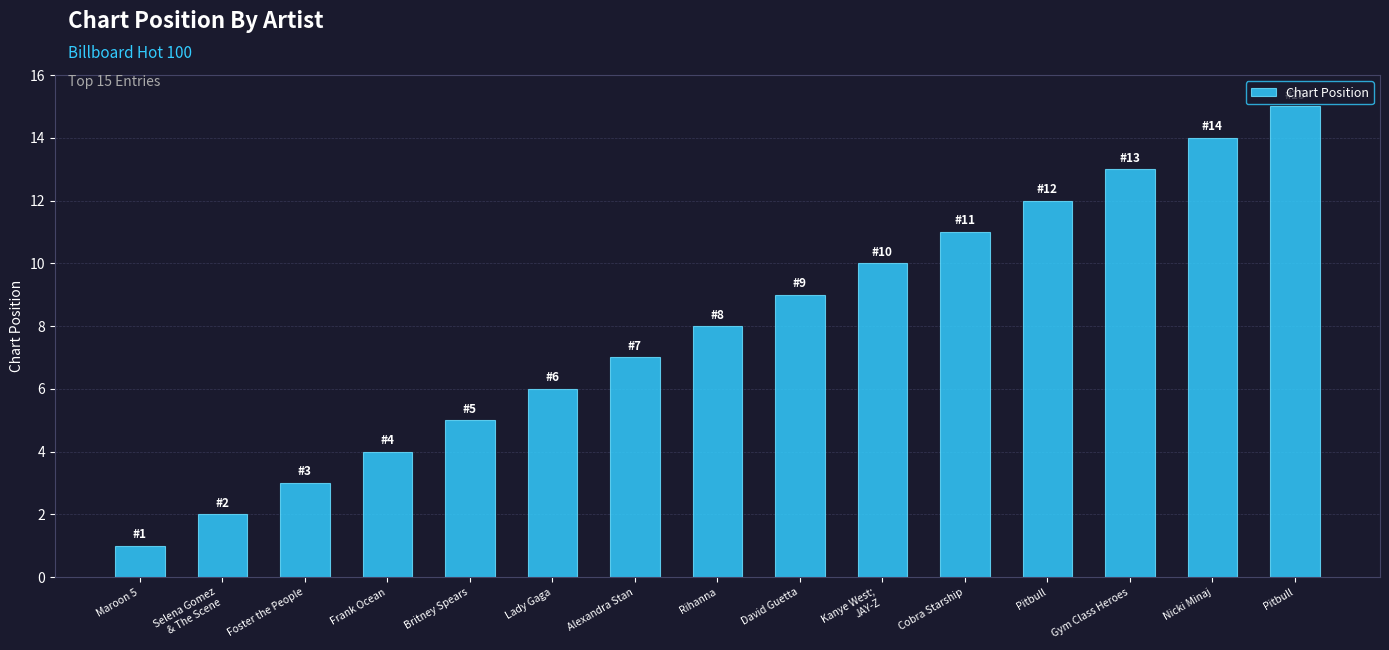

What is the difference between the values at Gym Class Heroes and Frank Ocean?

9